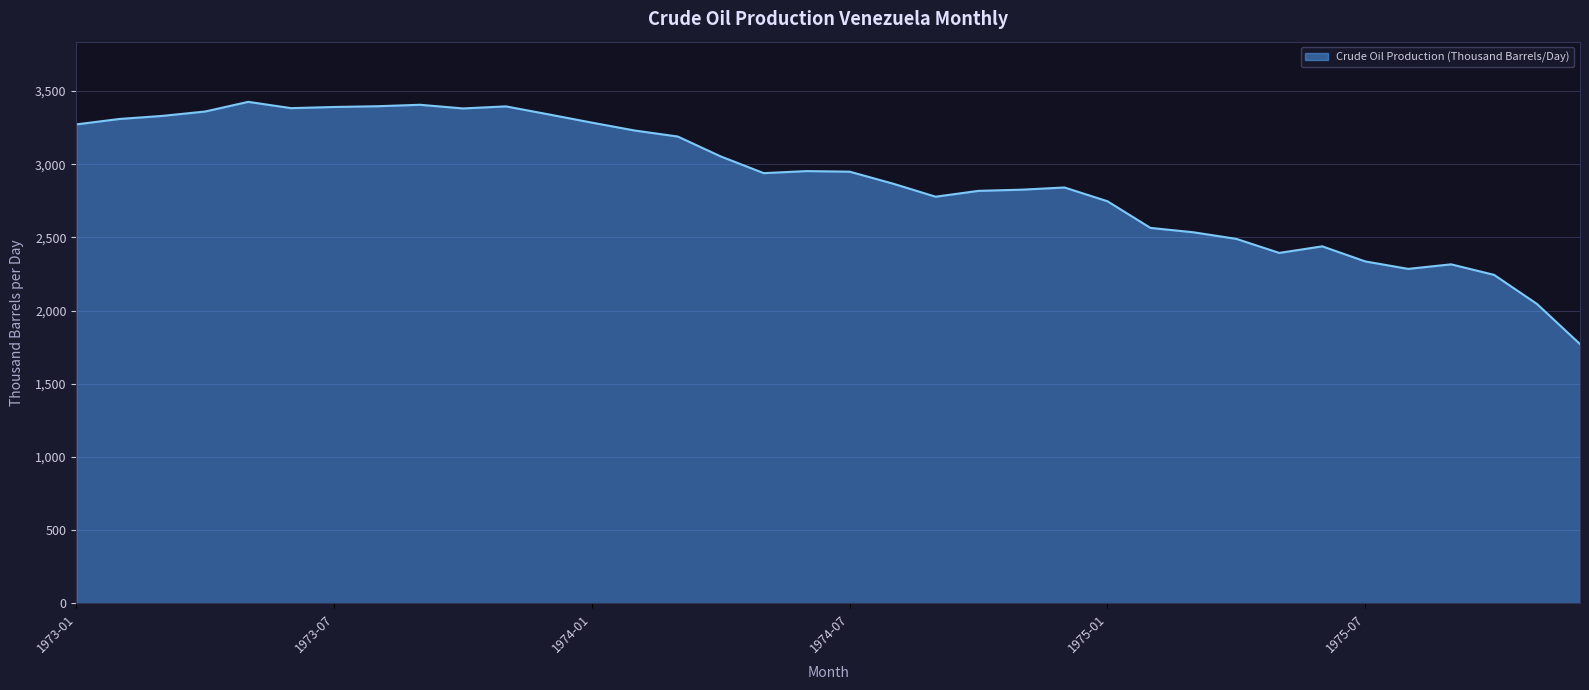

What is the smallest value displayed?

1771